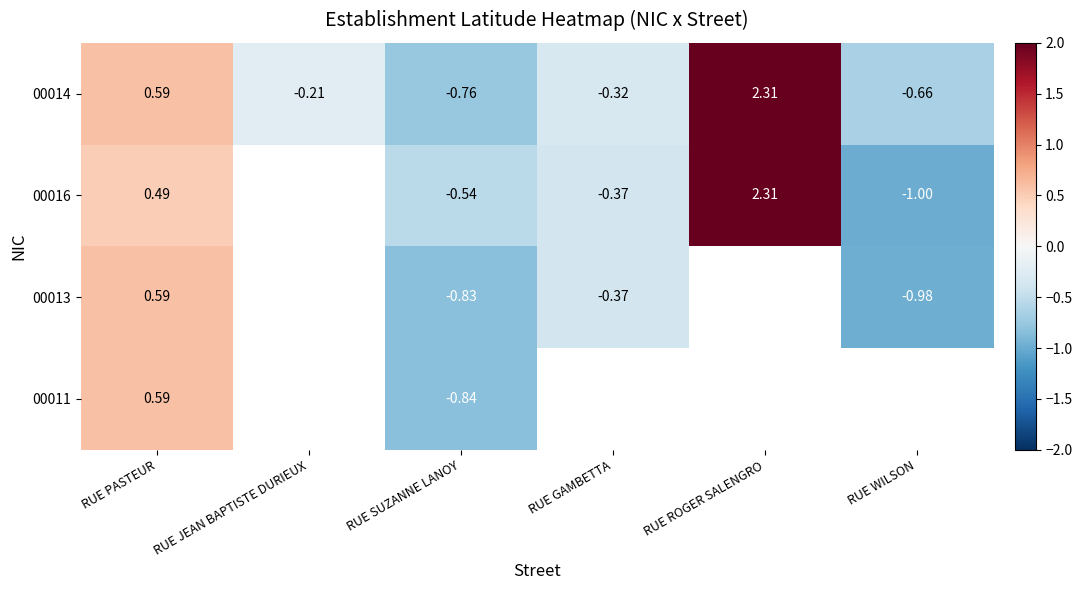

Which category has the lowest value in the 00014 series?

RUE SUZANNE LANOY